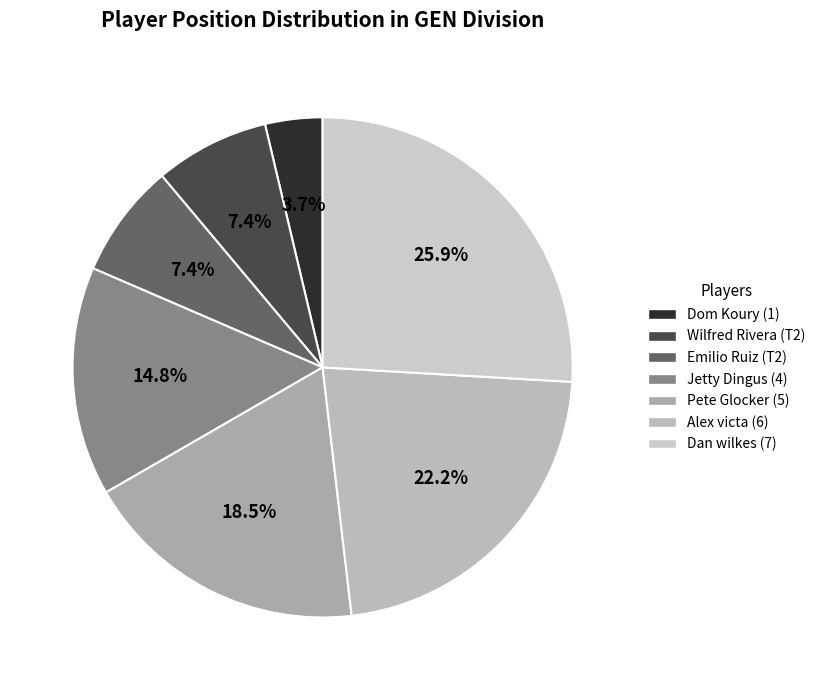

Which category has the smallest portion of the pie?

Dom Koury (1)